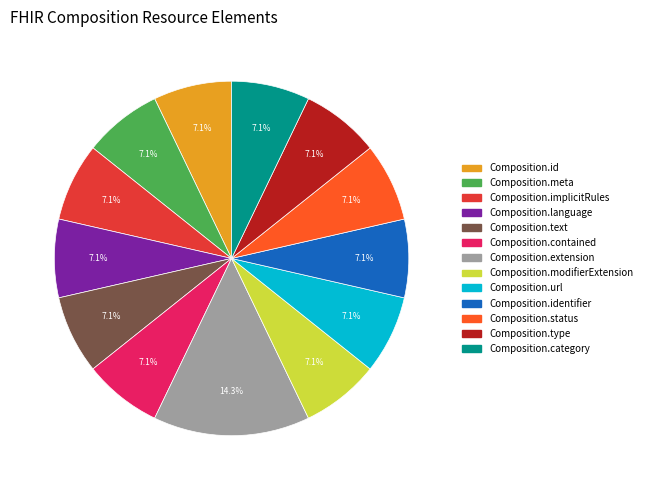

To the nearest percent, what is the average slice percentage?

8%